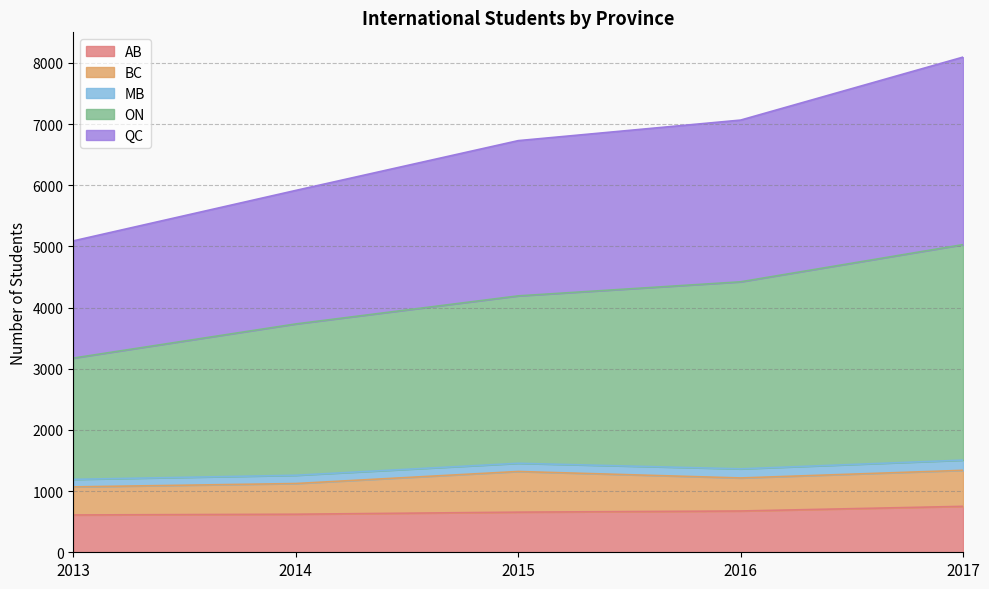

At which category is the sum across all series the highest?

2017